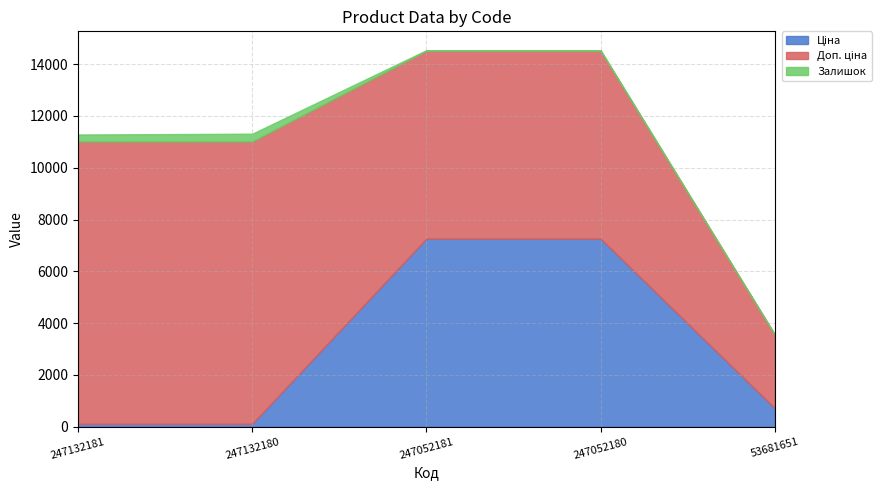

Between 247052181 and 53681651, which series saw the biggest shift?

Ціна